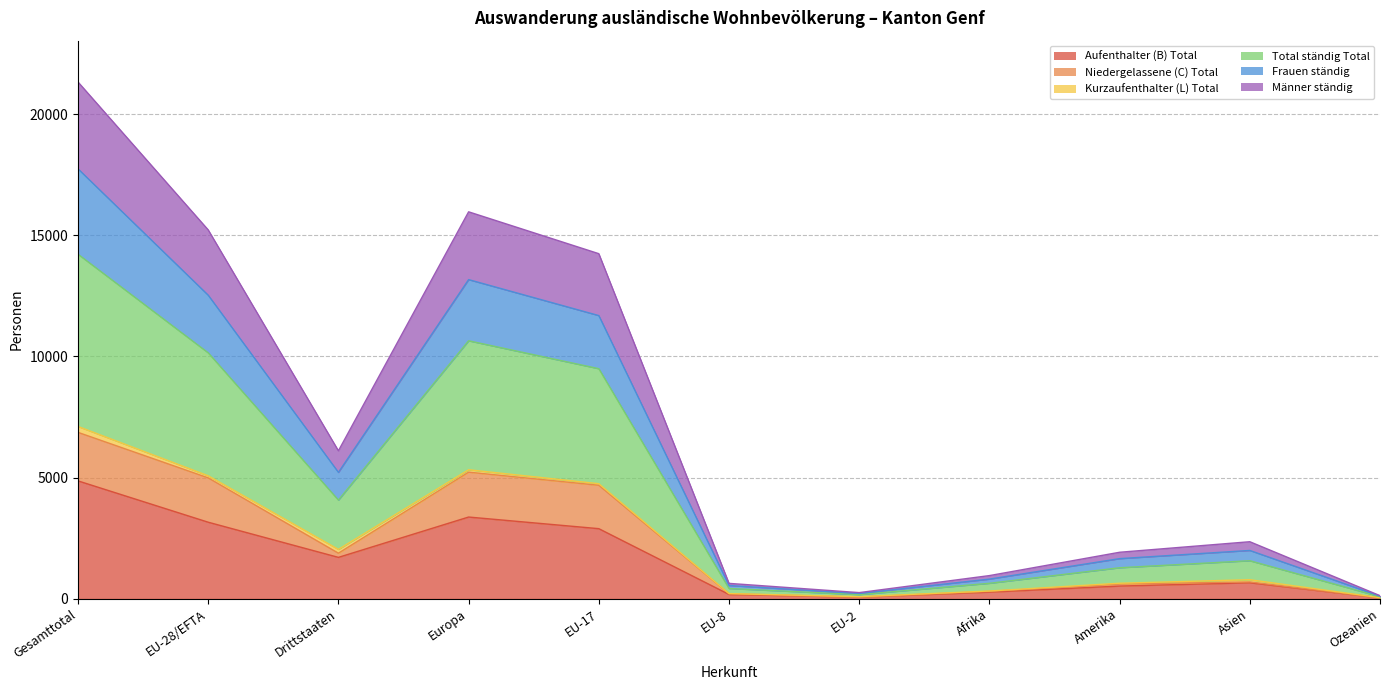

In Männer ständig, how many points are higher than both neighbors (excluding endpoints)?

2